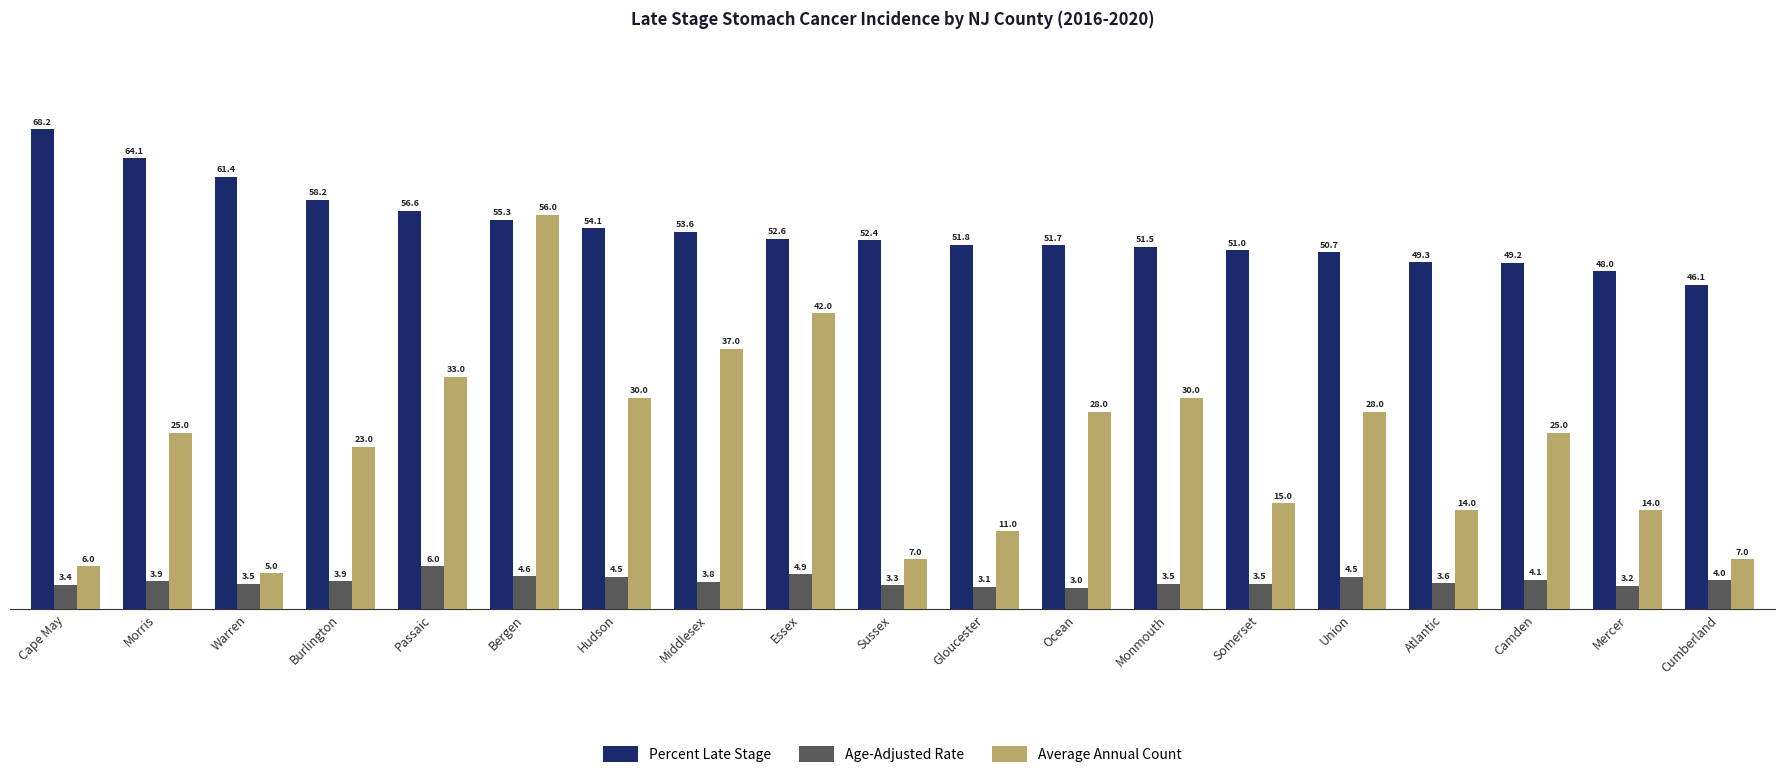

At which label is Age-Adjusted Rate closest to 4?

Cumberland